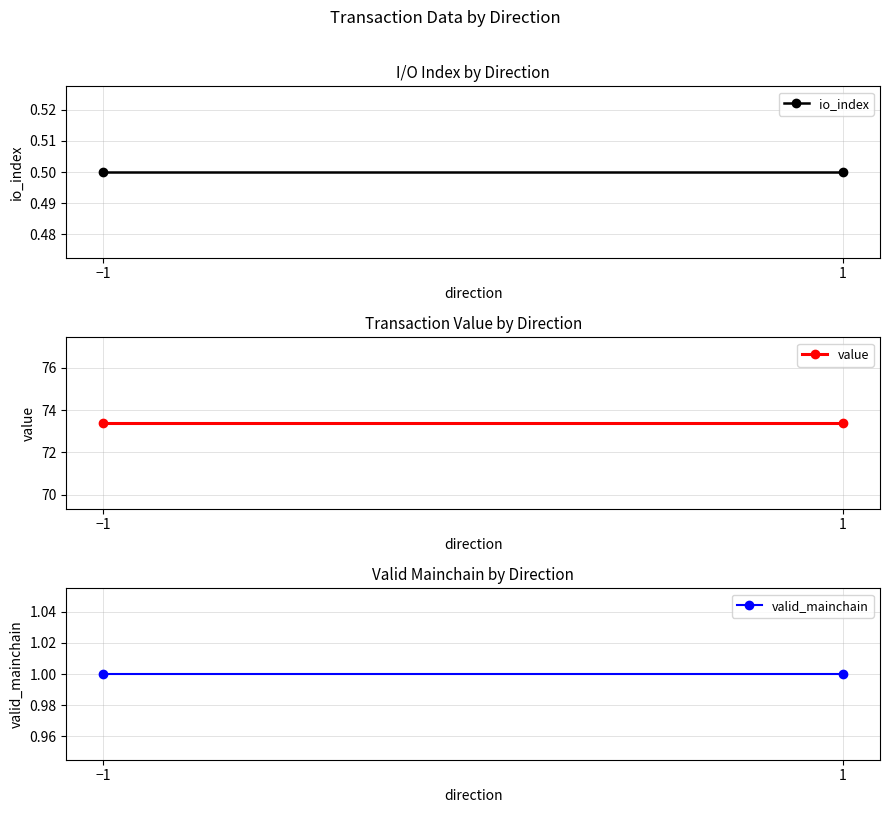

What position from the right is 1?

1